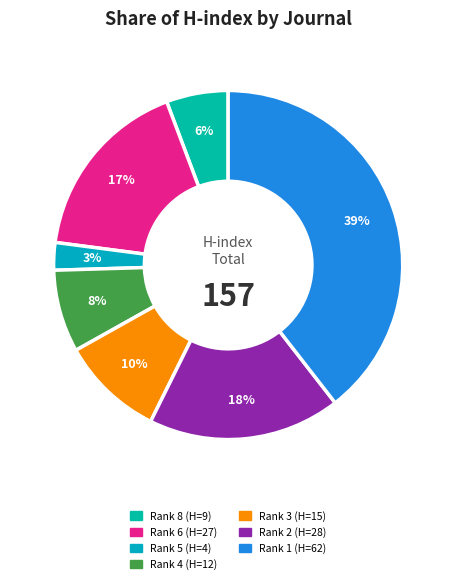

Count the number of slices in the pie.

7